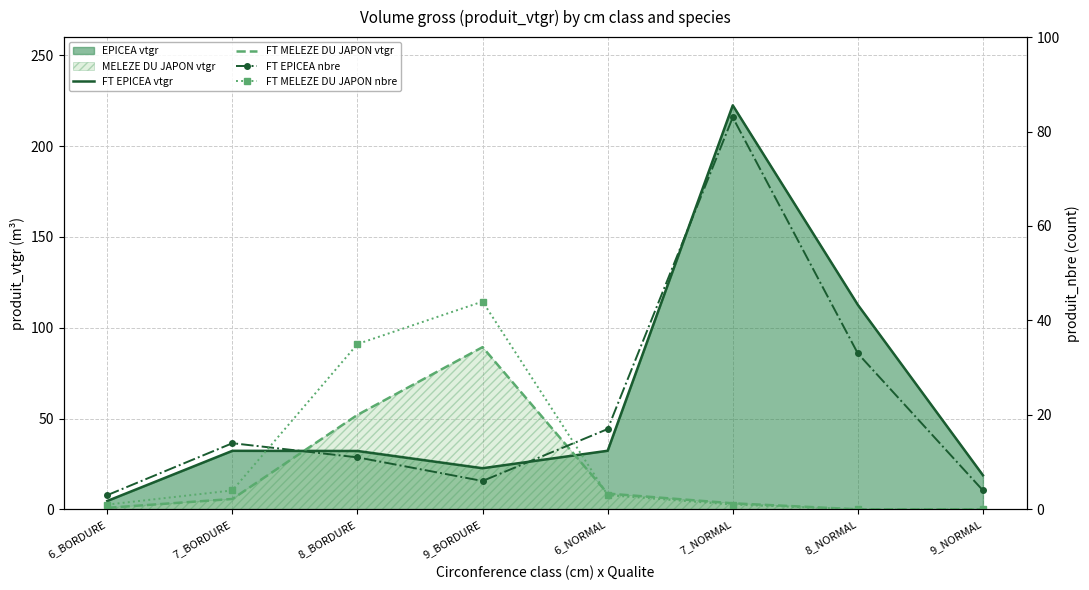

True or false: FT MELEZE DU JAPON vtgr has more than 1 points higher than both neighbors.

False